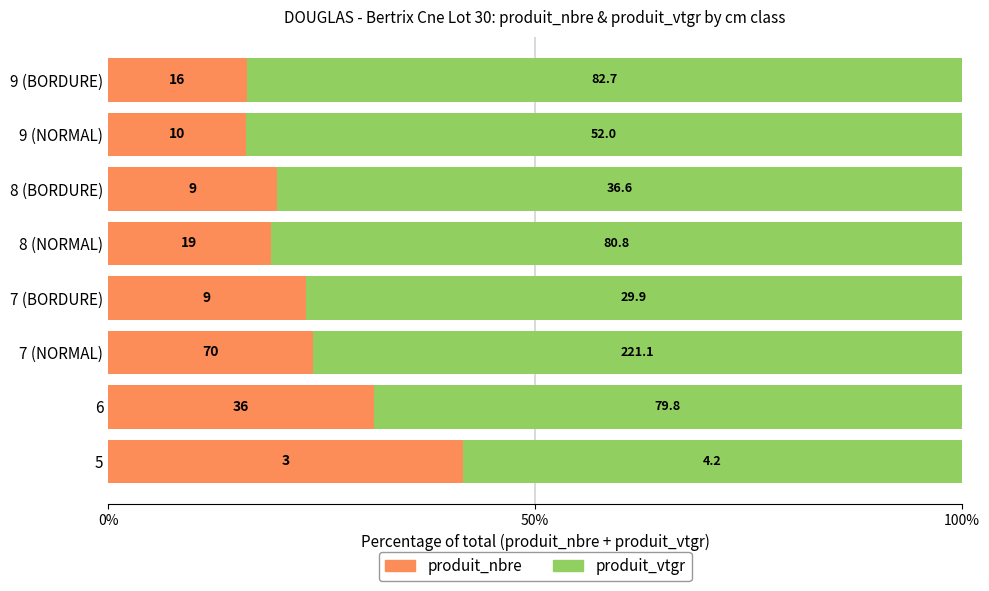

List the series in order of their overall mean, highest first.

produit_vtgr, produit_nbre